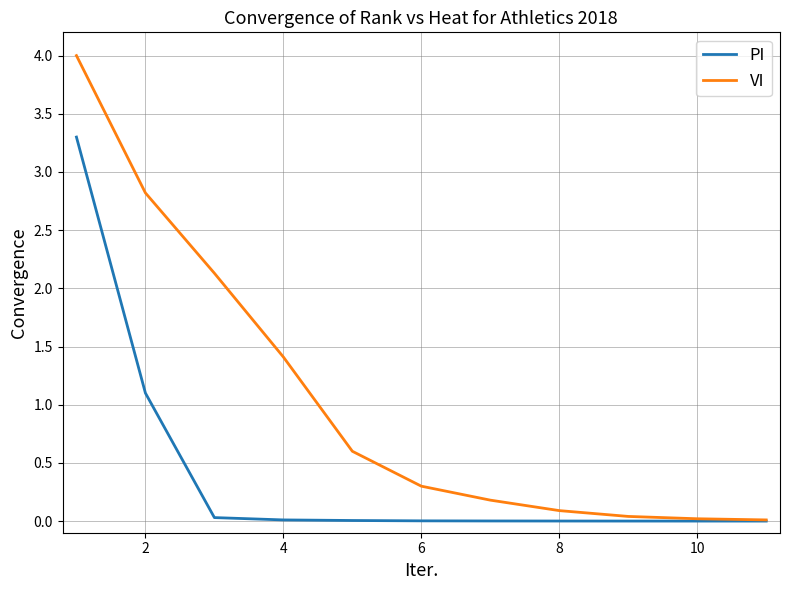

Which series has the widest spread of values?

VI